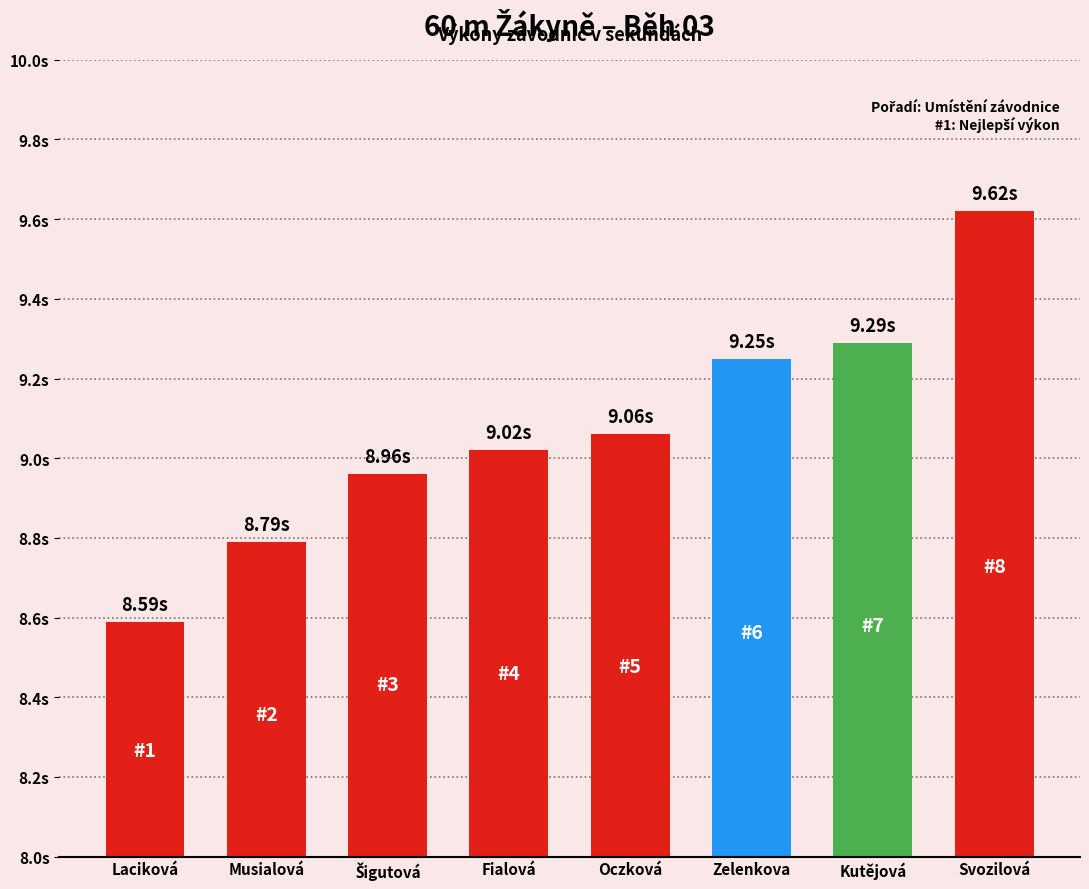

Reading left to right, list all the values displayed in this chart.

Laciková=8.6	Musialová=8.8	Šigutová=9.0	Fialová=9.0	Oczková=9.1	Zelenkova=9.2	Kutějová=9.3	Svozilová=9.6